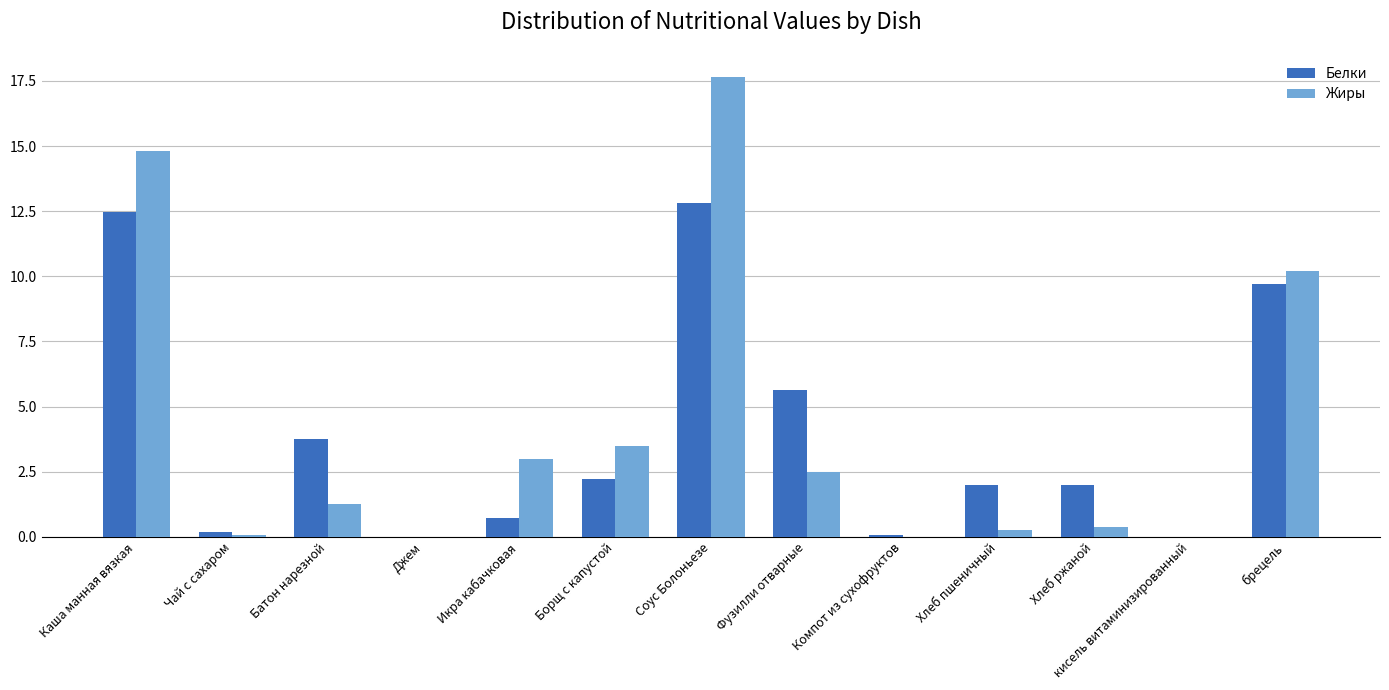

What is the highest value of the Белки series?

12.8